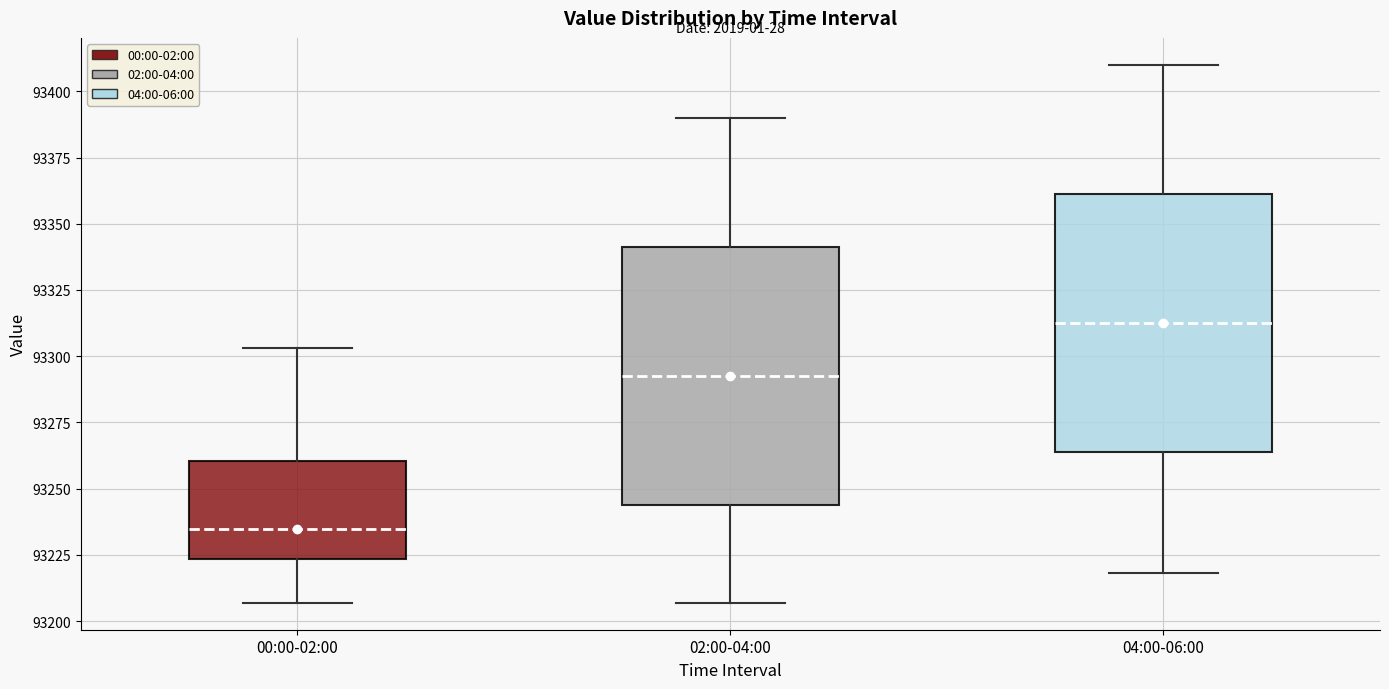

Which box's median line is the lowest?

00:00-02:00